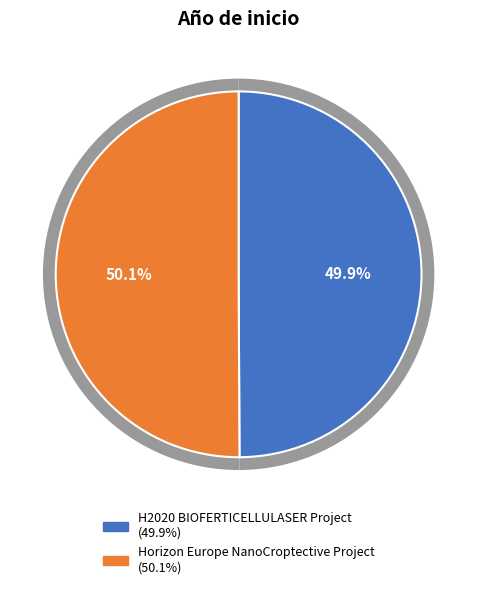

Combined, do Horizon Europe NanoCroptective Project and H2020 BIOFERTICELLULASER Project account for over 50%?

Yes